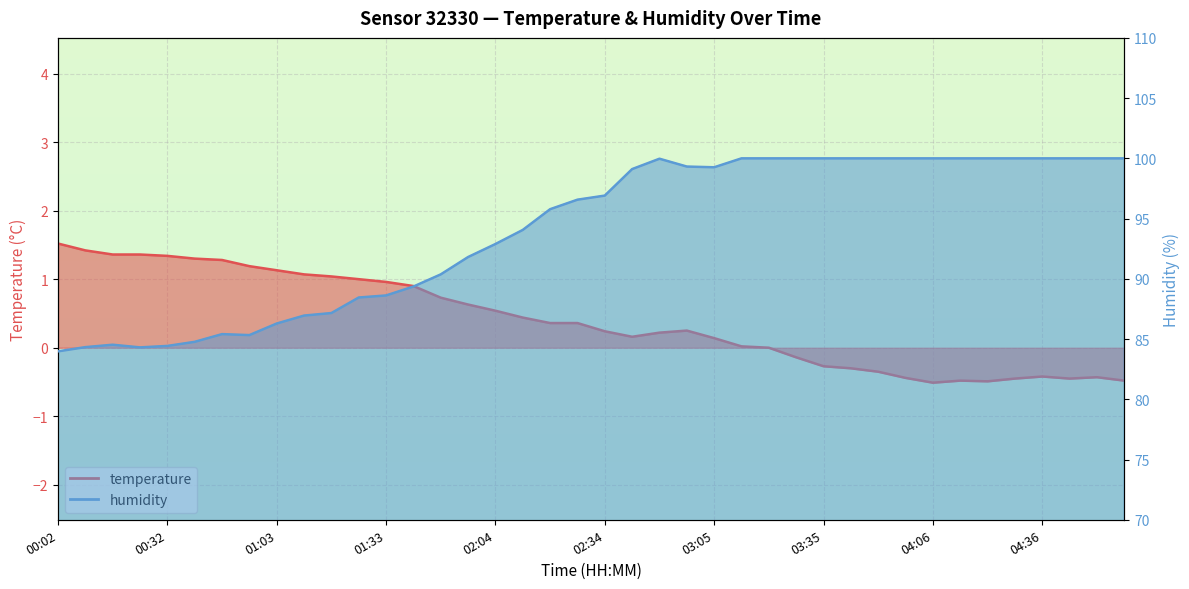

Is it true that temperature equals 0.2 at 02:57?

True